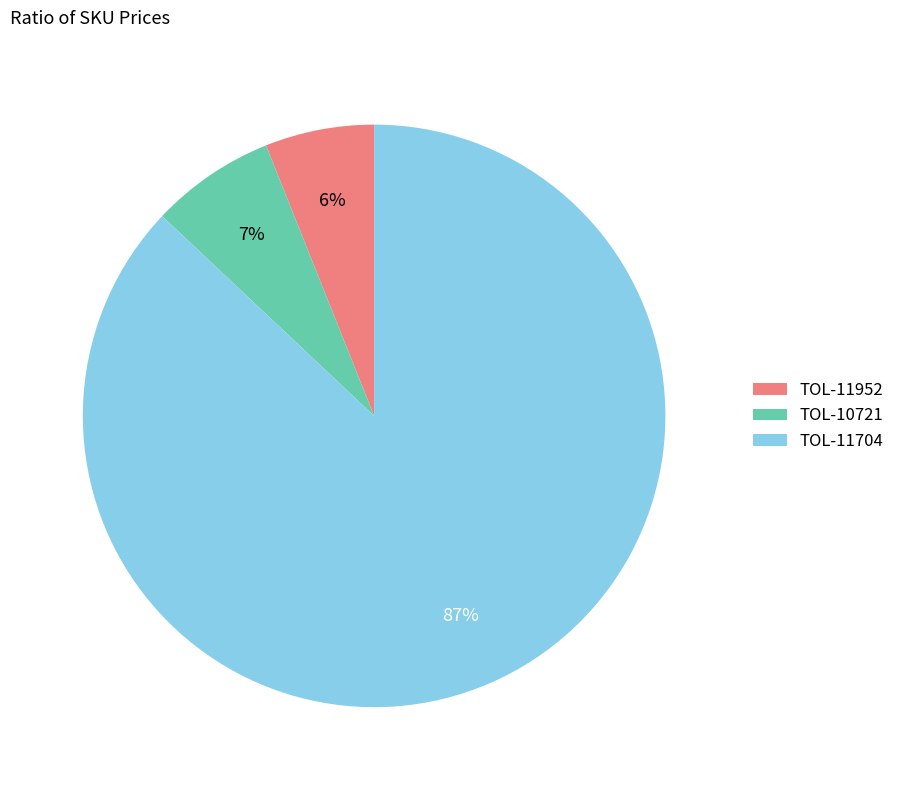

True or false: TOL-10721 accounts for 7% of the total.

True